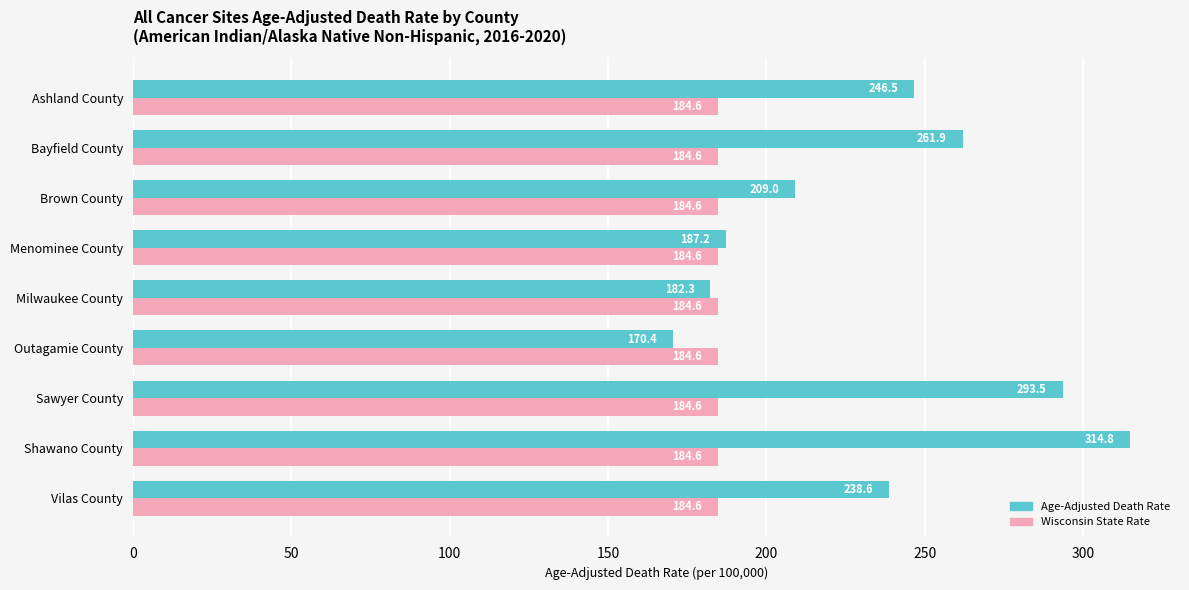

How many values in the Age-Adjusted Death Rate series are below 238?

4